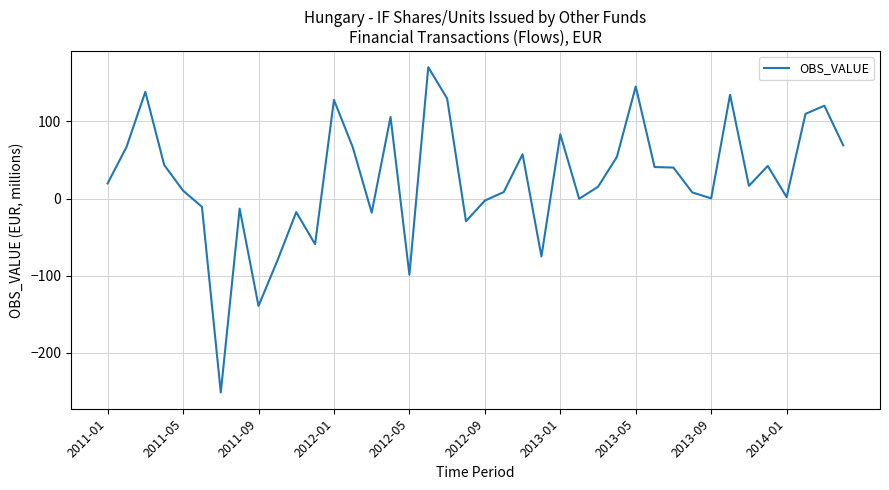

What is the average value?

25.7